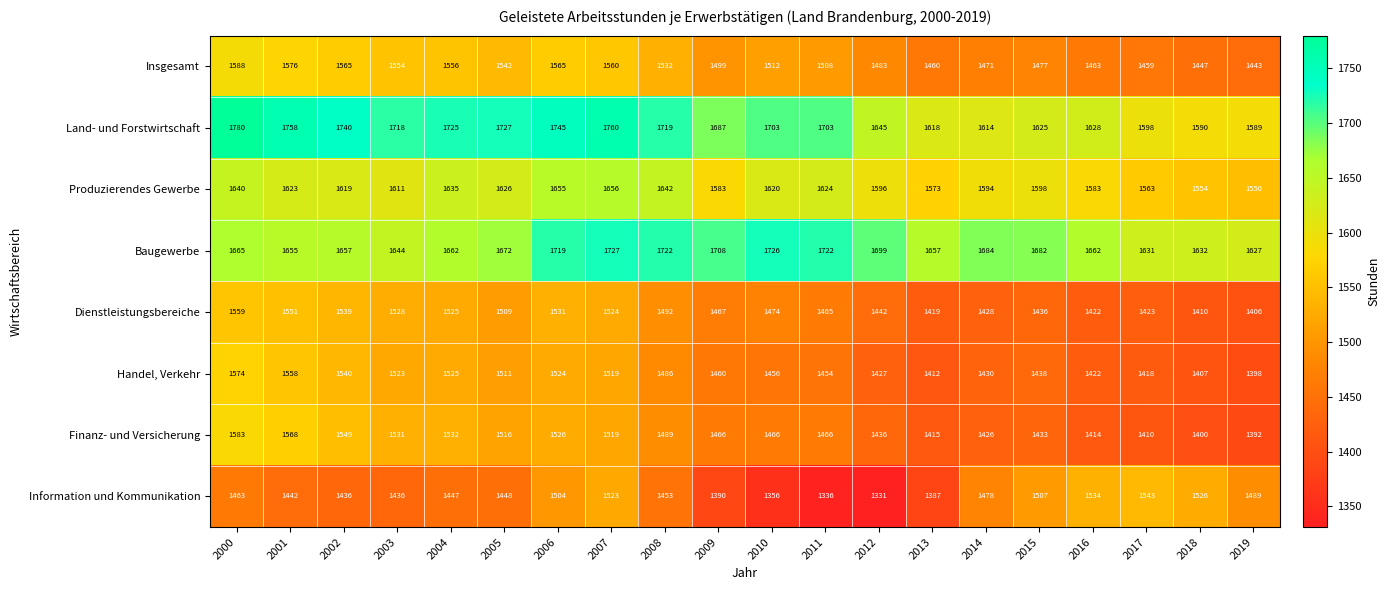

What is the sum of the Land- und Forstwirtschaft values at 2010 and 2002?

3443